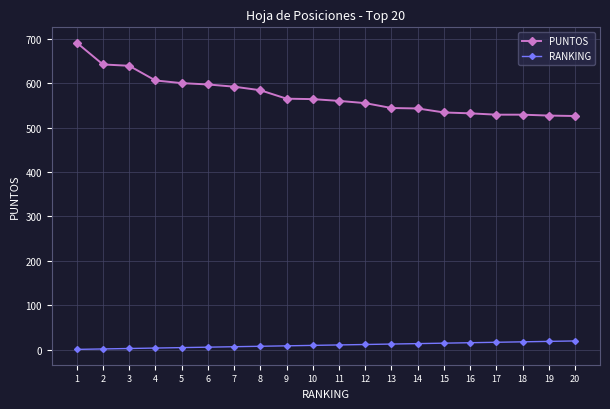

The value of PUNTOS at 9 is 158. True or false?

False